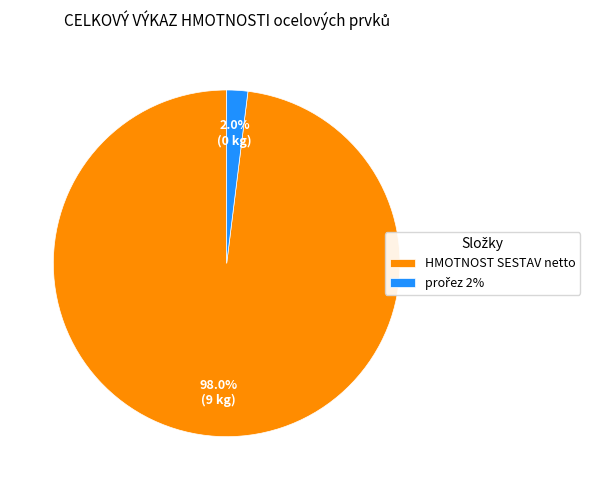

What is the majority slice?

HMOTNOST SESTAV netto